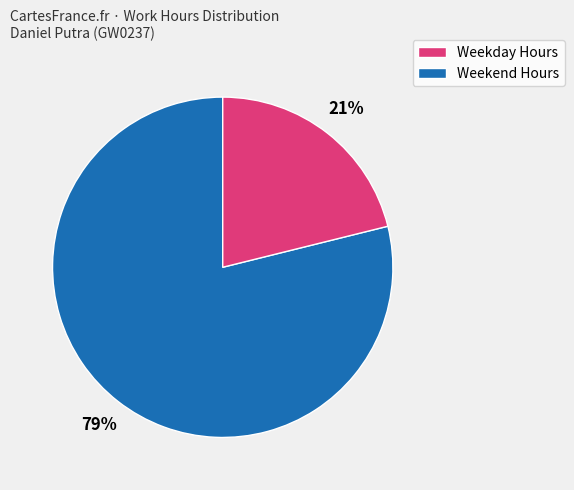

To the nearest percent, what is the difference between the largest and smallest slice percentages?

58%